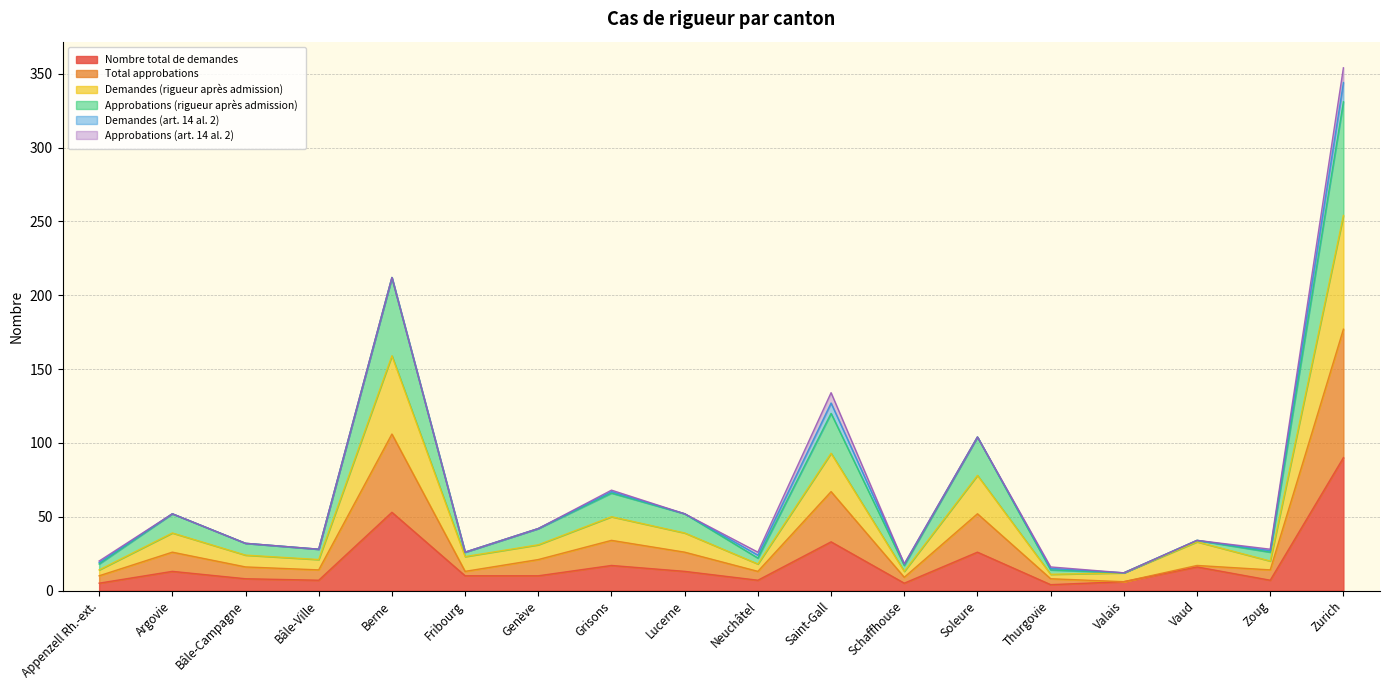

Is the value of Nombre total de demandes at Zurich greater than the value of Total approbations at Zurich?

No